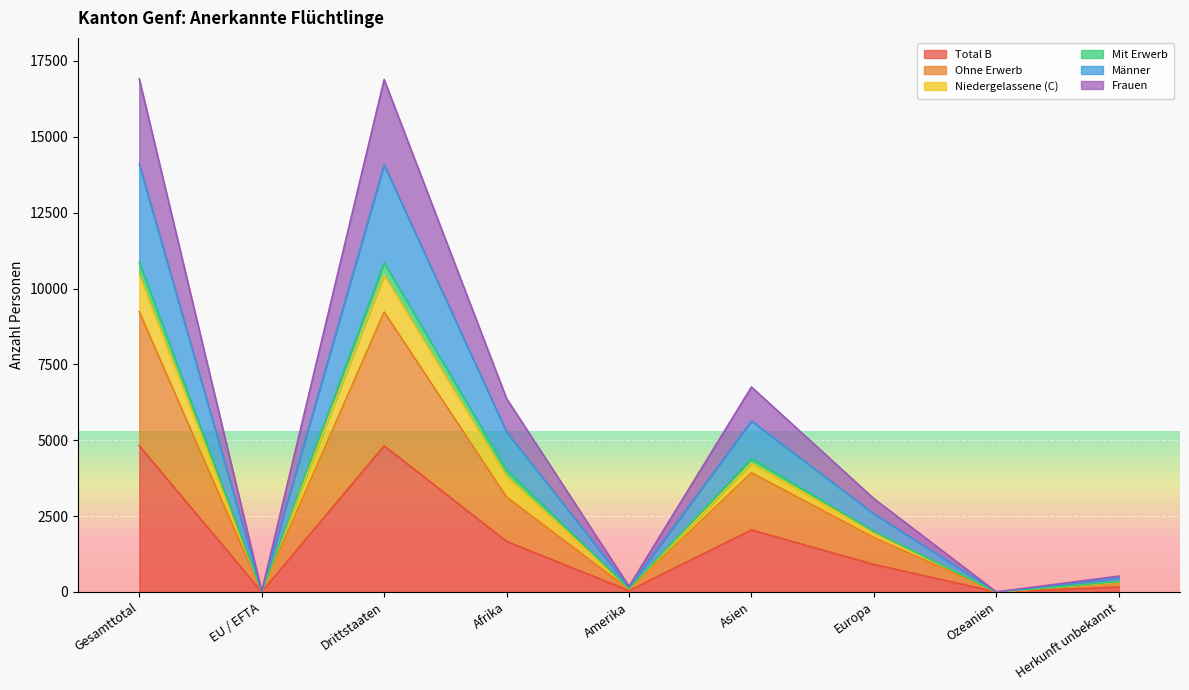

Where is Total B nearest to the value 2409?

Asien